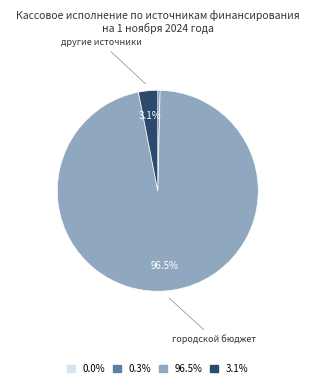

Does 3.1% account for over 50% of the chart?

No